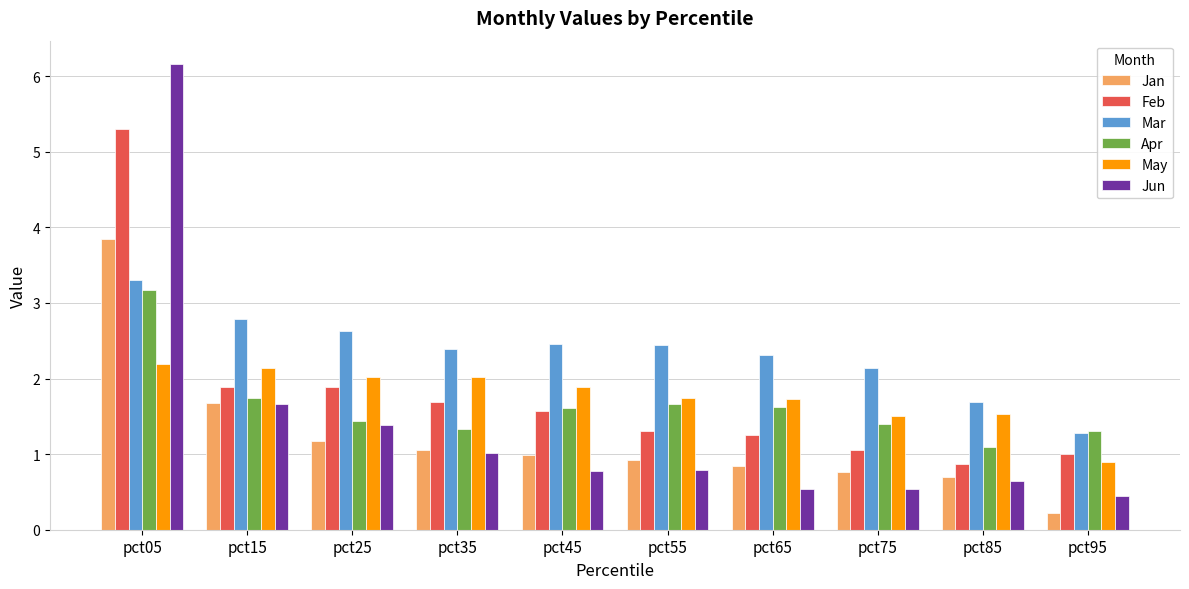

At which category is the sum across all series the highest?

pct05